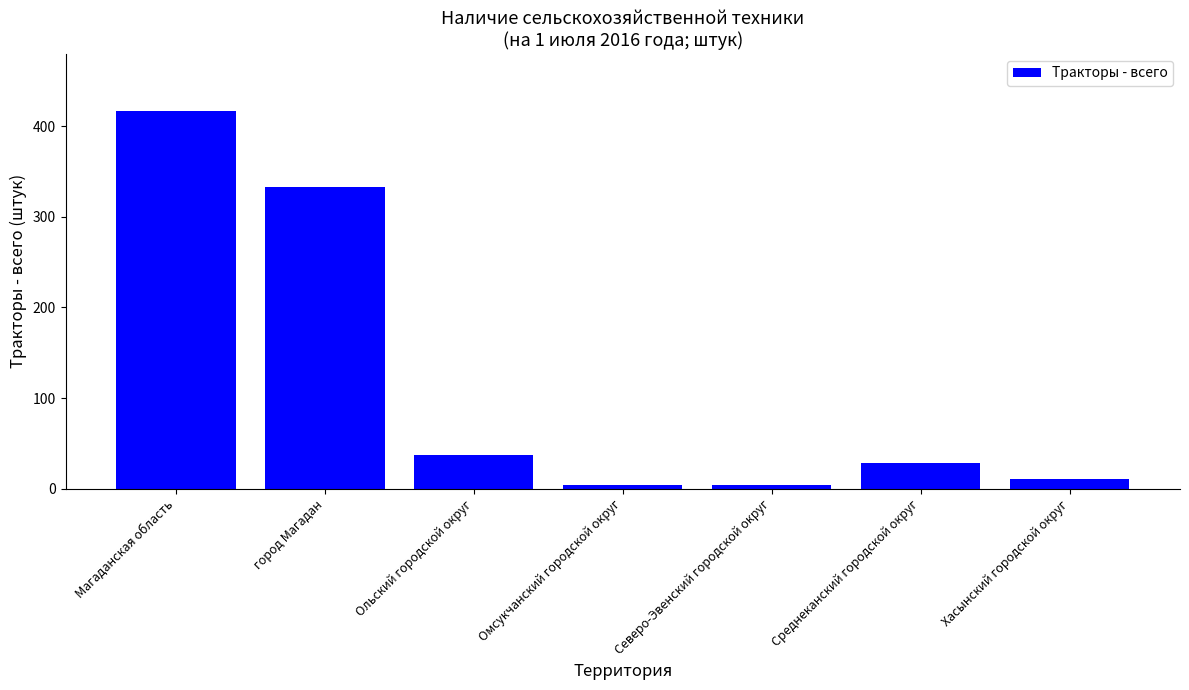

What is the value of the 2nd bar from the left?

333